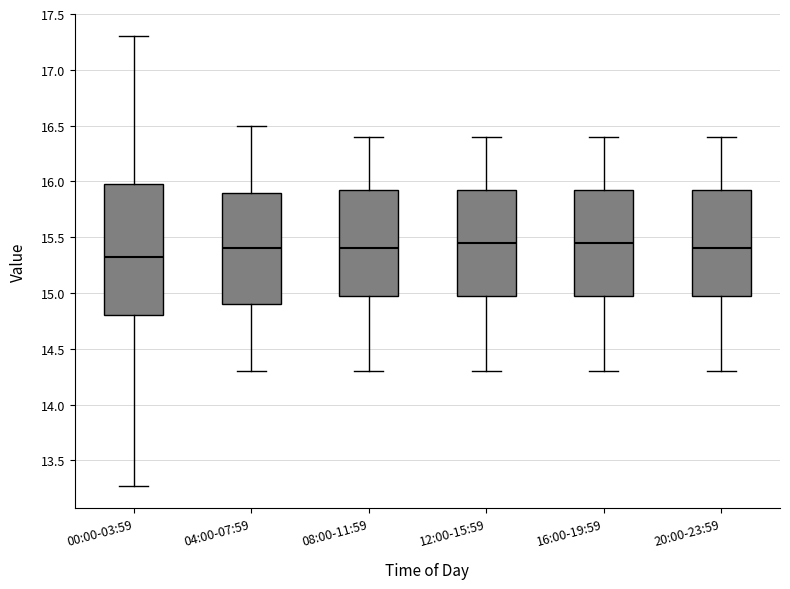

Reading left to right, read every box against the y-axis: the position of its median line, the range the box covers, and the ends of its whiskers. The values are not printed on the chart, so give them approximately, as read against the axis.

00:00-03:59: median 15.30, box 14.80 to 15.95, whiskers 13.25 to 17.30
04:00-07:59: median 15.40, box 14.90 to 15.90, whiskers 14.30 to 16.50
08:00-11:59: median 15.40, box 15.00 to 15.95, whiskers 14.30 to 16.40
12:00-15:59: median 15.45, box 15.00 to 15.95, whiskers 14.30 to 16.40
16:00-19:59: median 15.45, box 15.00 to 15.95, whiskers 14.30 to 16.40
20:00-23:59: median 15.40, box 15.00 to 15.95, whiskers 14.30 to 16.40